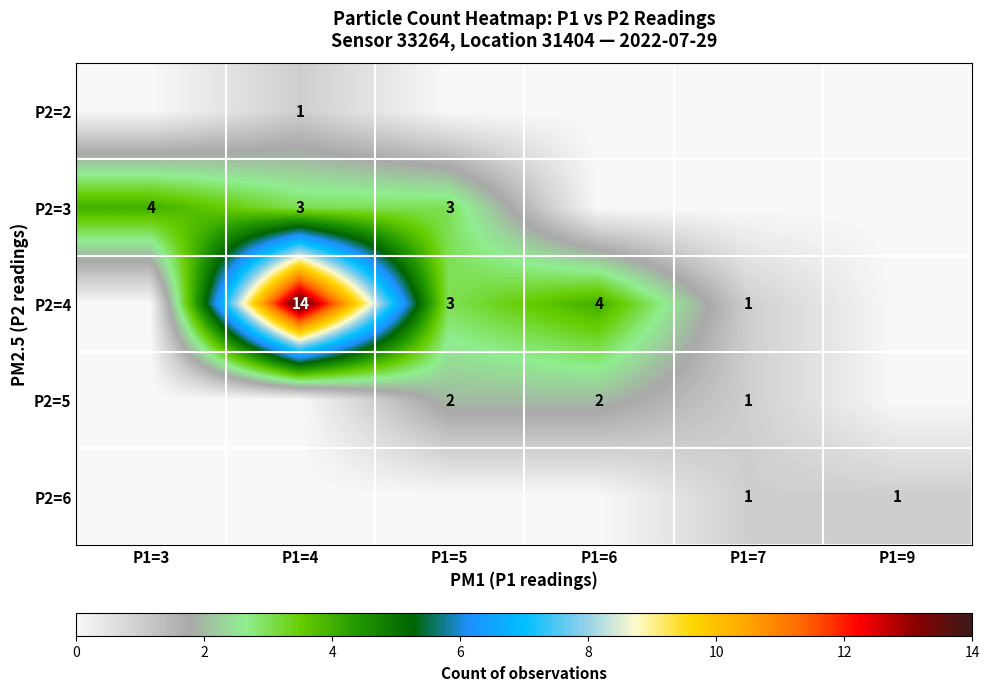

The P2=3 series shows 5 at P1=5. True or false?

False